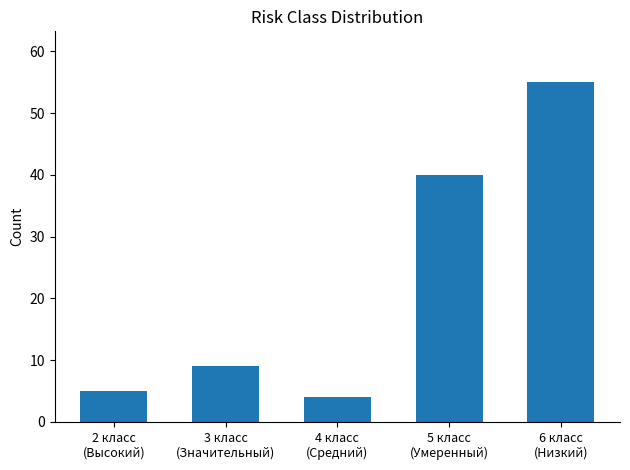

What is the sum of the values at 2 класс
(Высокий) and 5 класс
(Умеренный)?

45